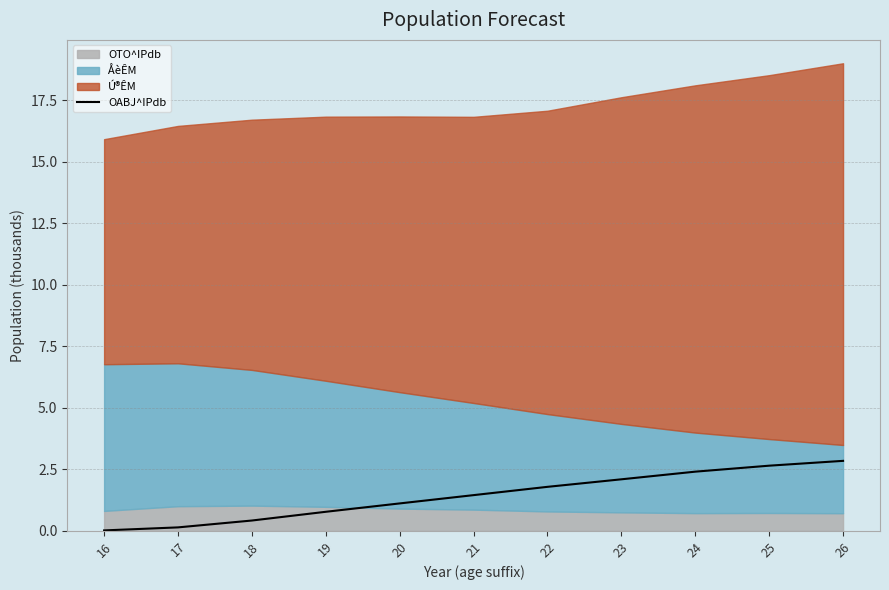

How many values exceed 1?

7